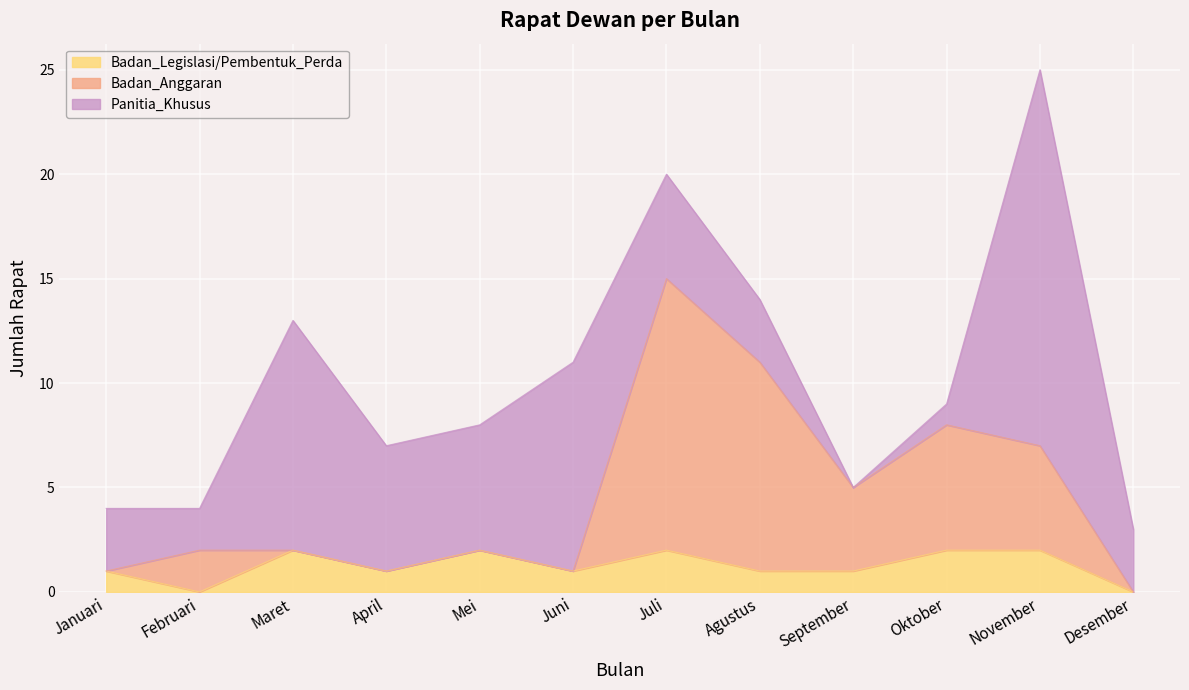

Is it true that Badan_Legislasi/Pembentuk_Perda equals 1 at Januari?

True